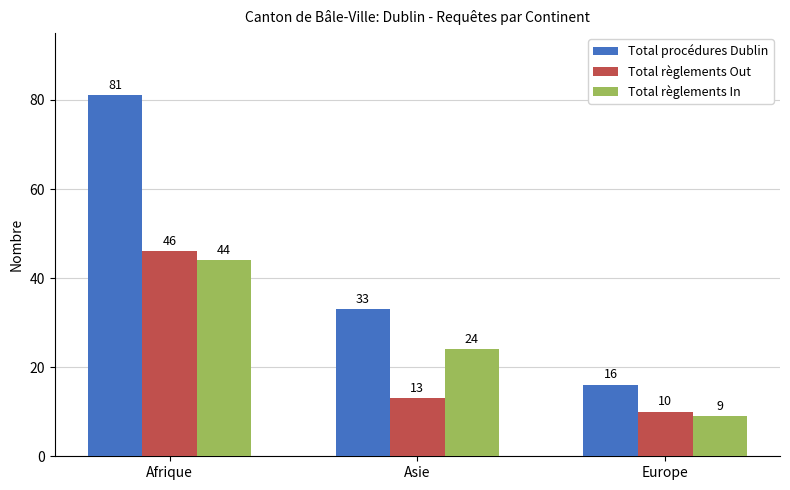

Between Afrique and Asie, which series saw the biggest shift?

Total procédures Dublin